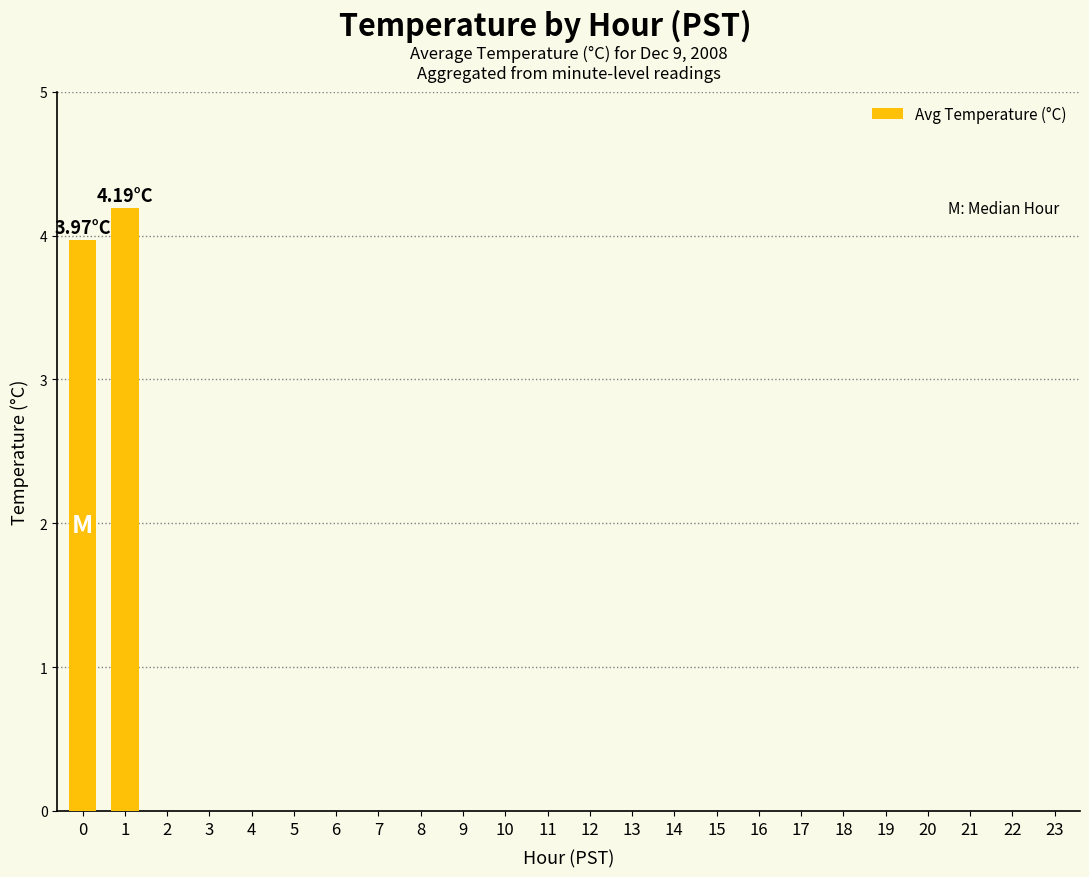

How many distinct data groups are displayed?

1